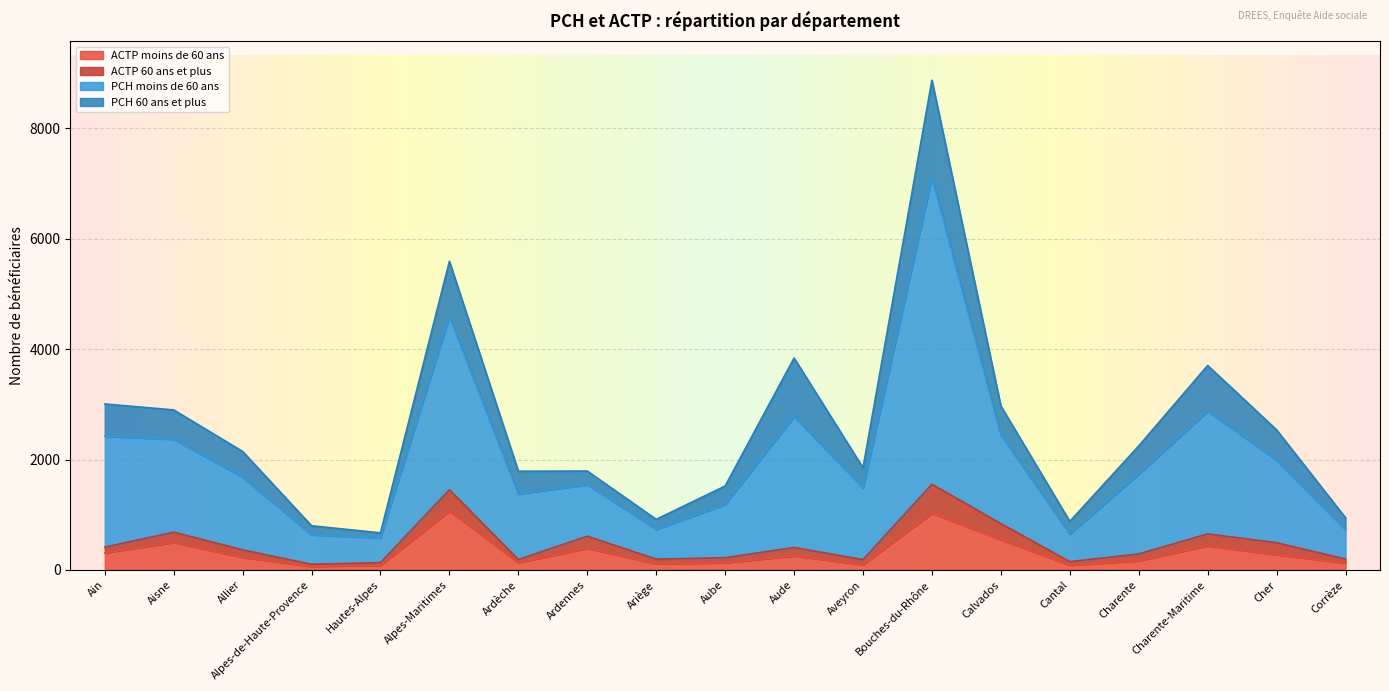

What is the maximum value shown in the chart?

8871